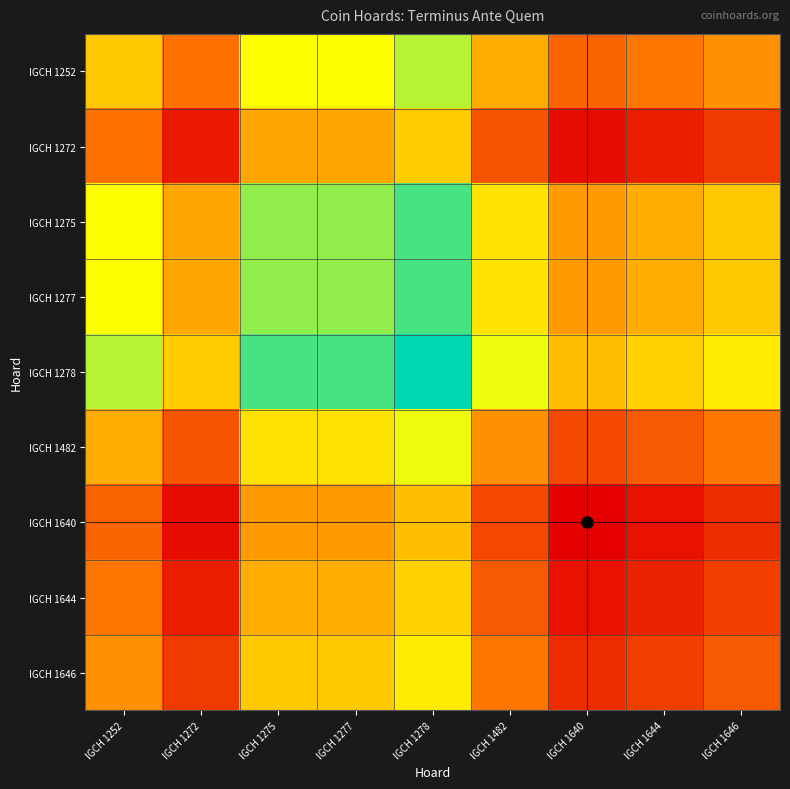

What is the total value across all series at IGCH 1252?

-3911.5